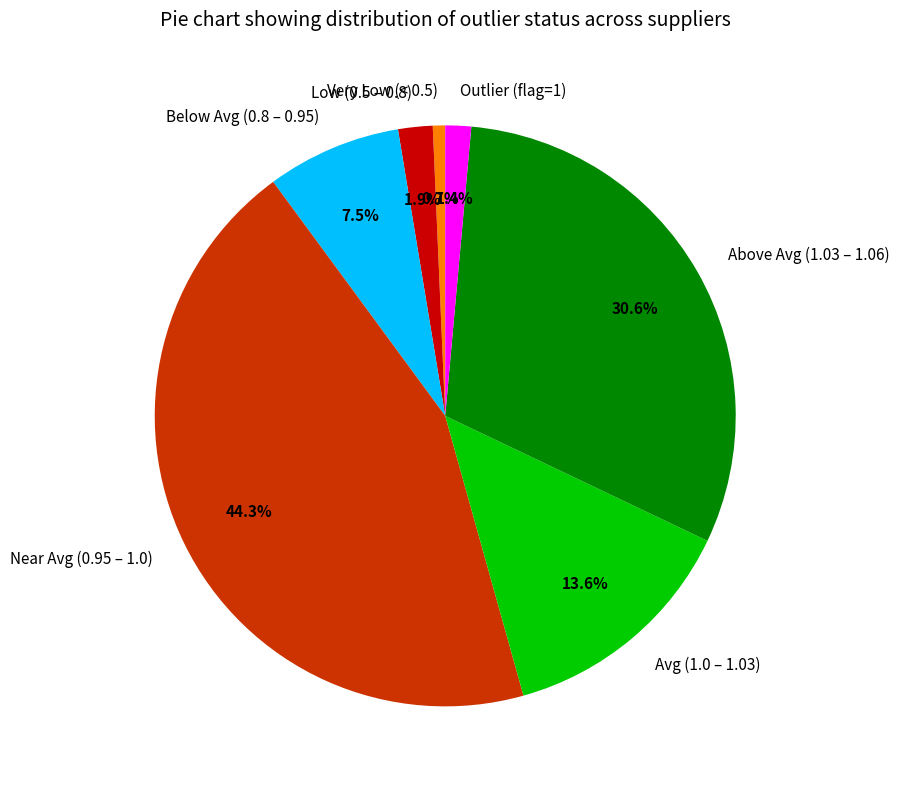

Is there a majority slice in this chart?

No